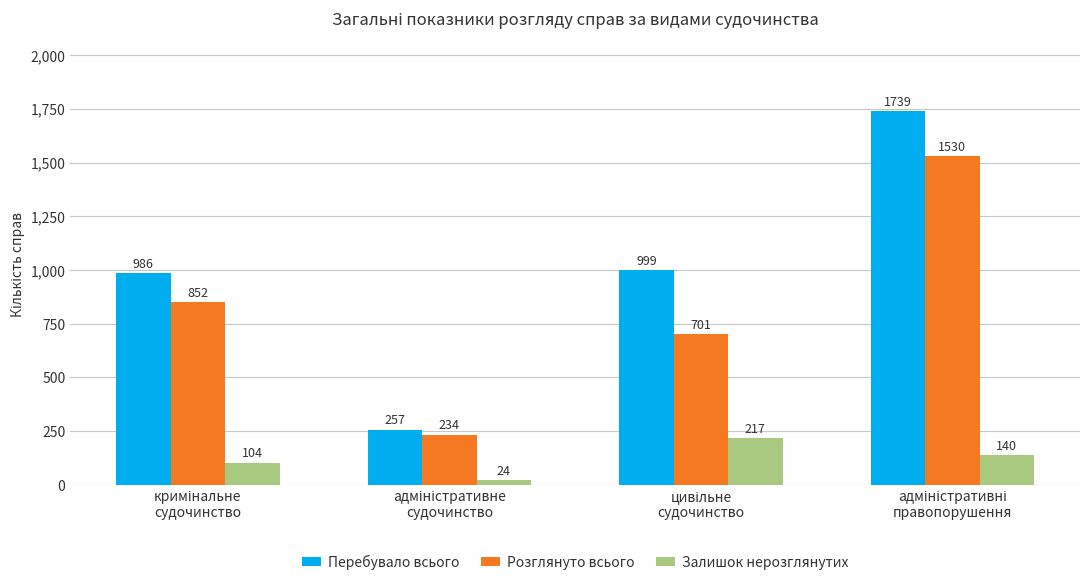

Which series has the largest total across all categories?

Перебувало всього